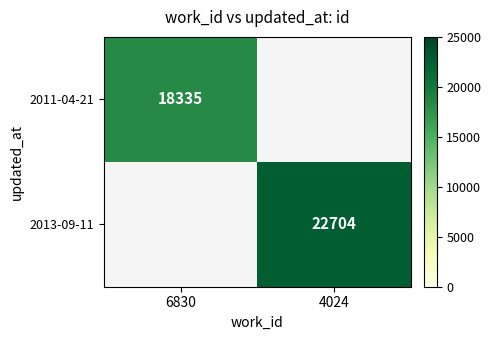

How many categories are shown in the chart?

2